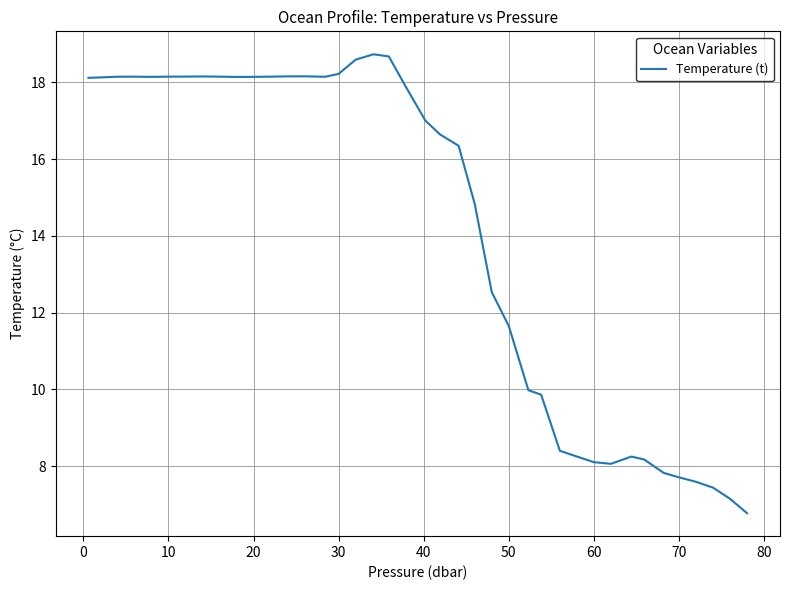

What is the smallest value displayed?

6.8